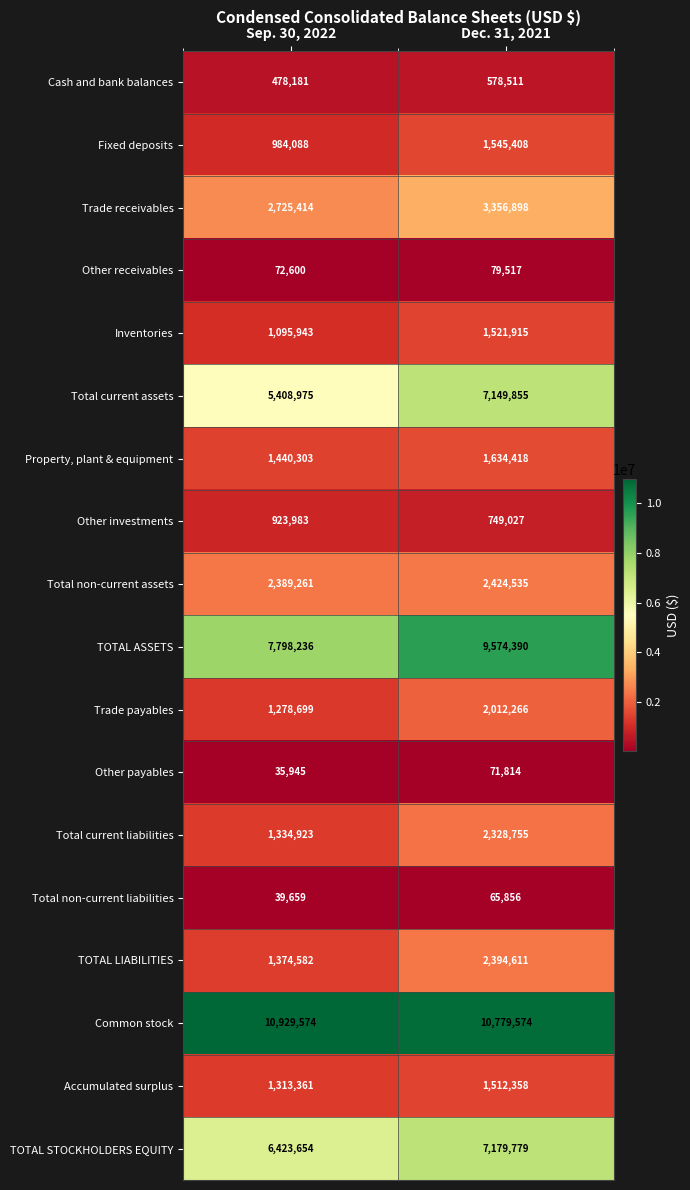

Is it true that Other receivables equals 79517 at Dec. 31, 2021?

True